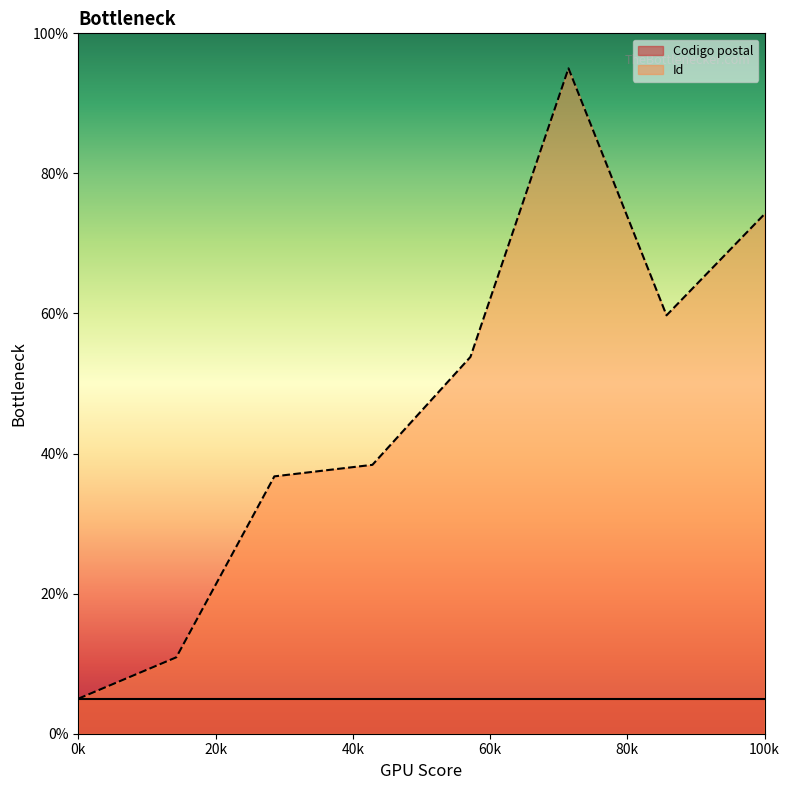

Which series has the largest range (max minus min)?

Id